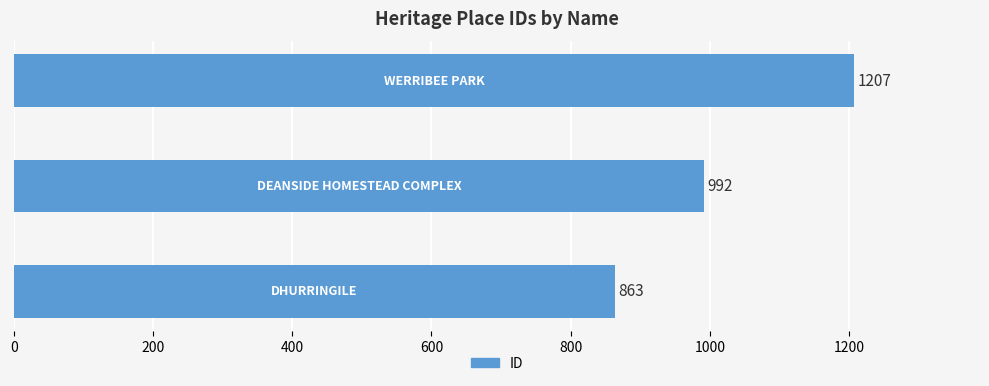

Count the values in the range 863 to 1207.

3